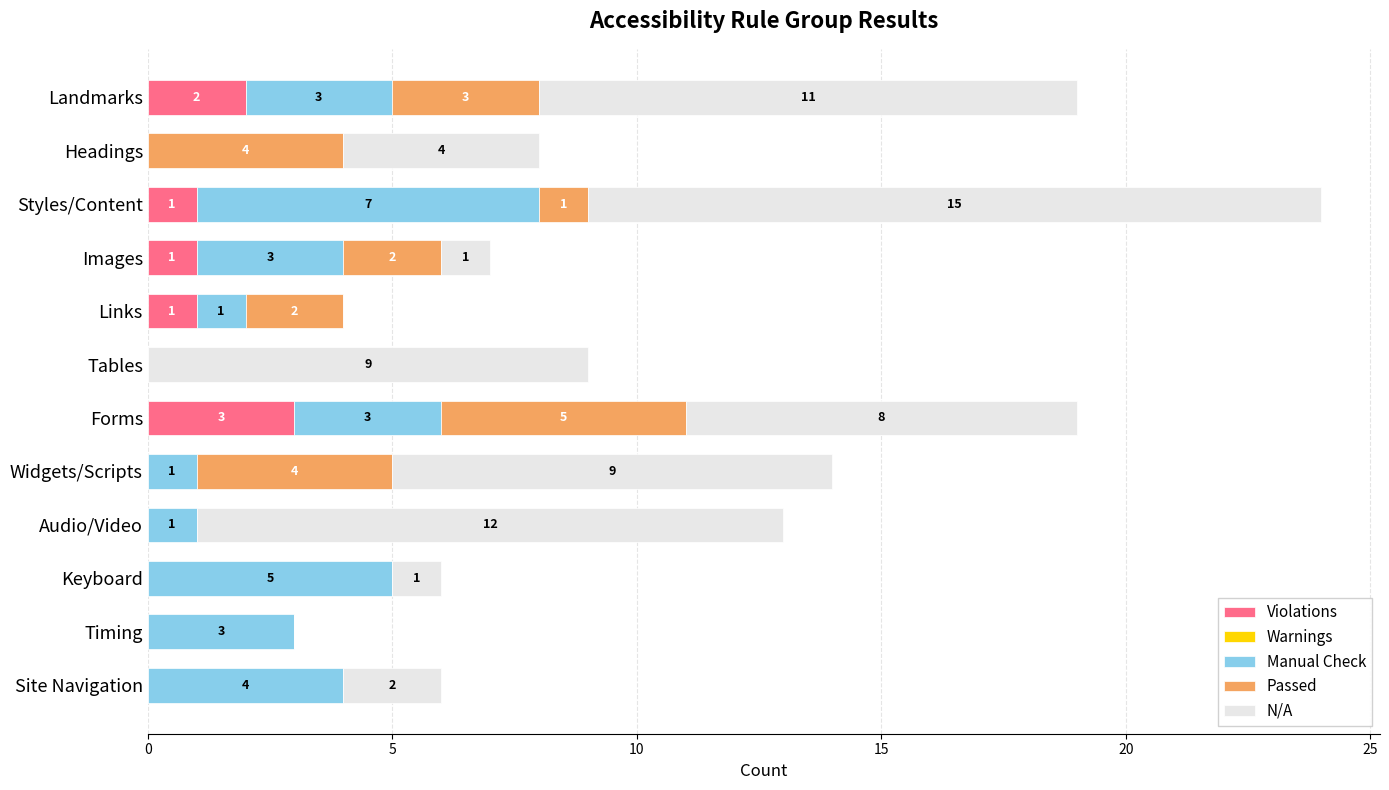

At which category is the sum across all series the highest?

Styles/Content